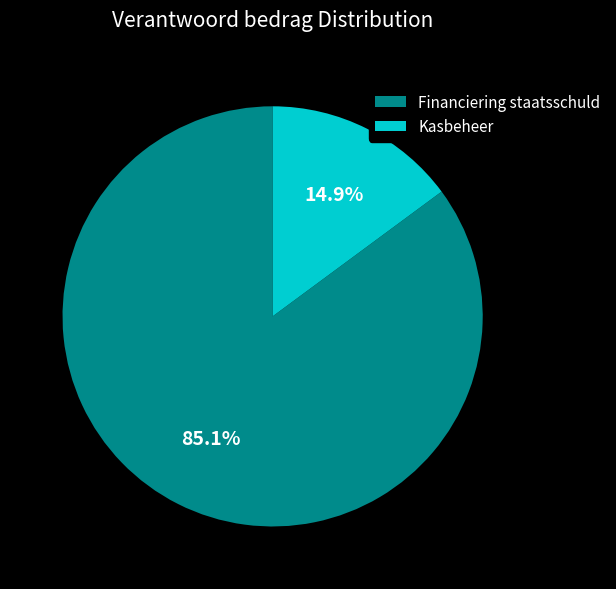

To the nearest percent, what percentage of the pie is Financiering staatsschuld?

85%